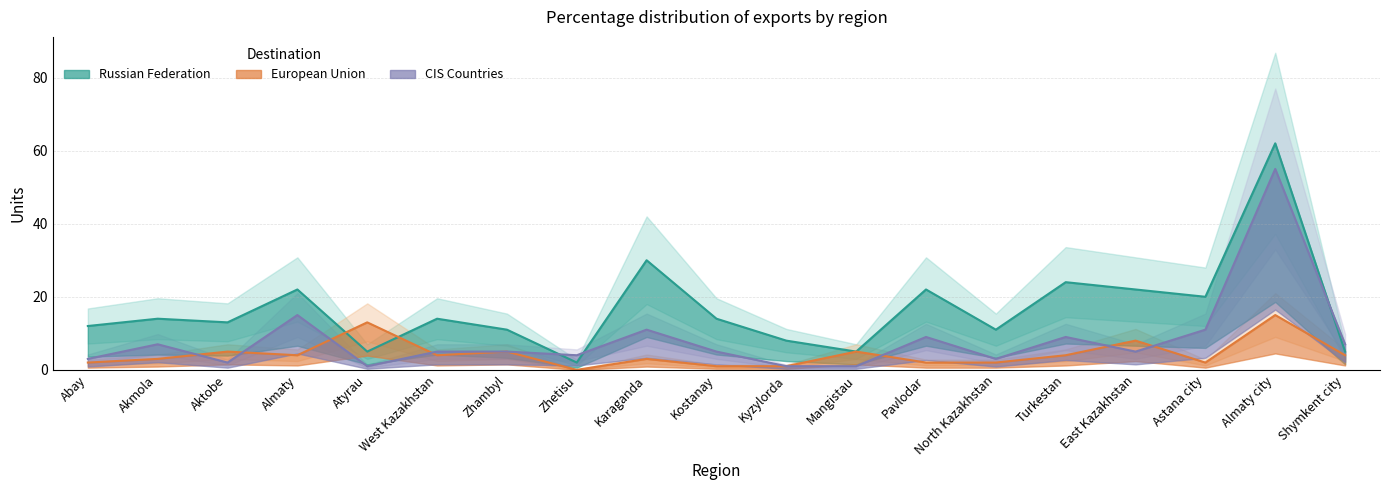

What are all the series names shown in the legend?

Russian Federation, CIS Countries, European Union